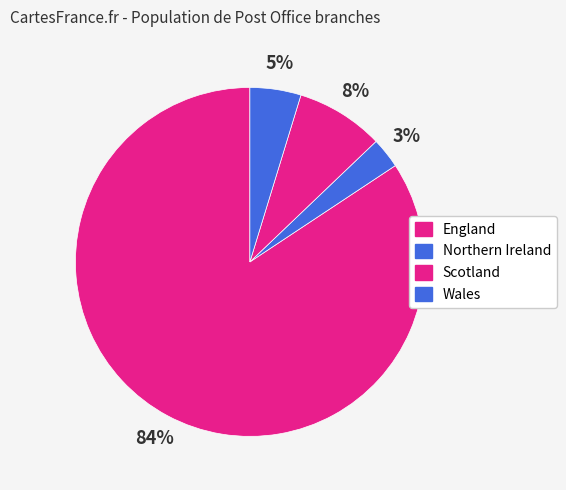

What is the smallest slice in the pie chart?

Northern Ireland